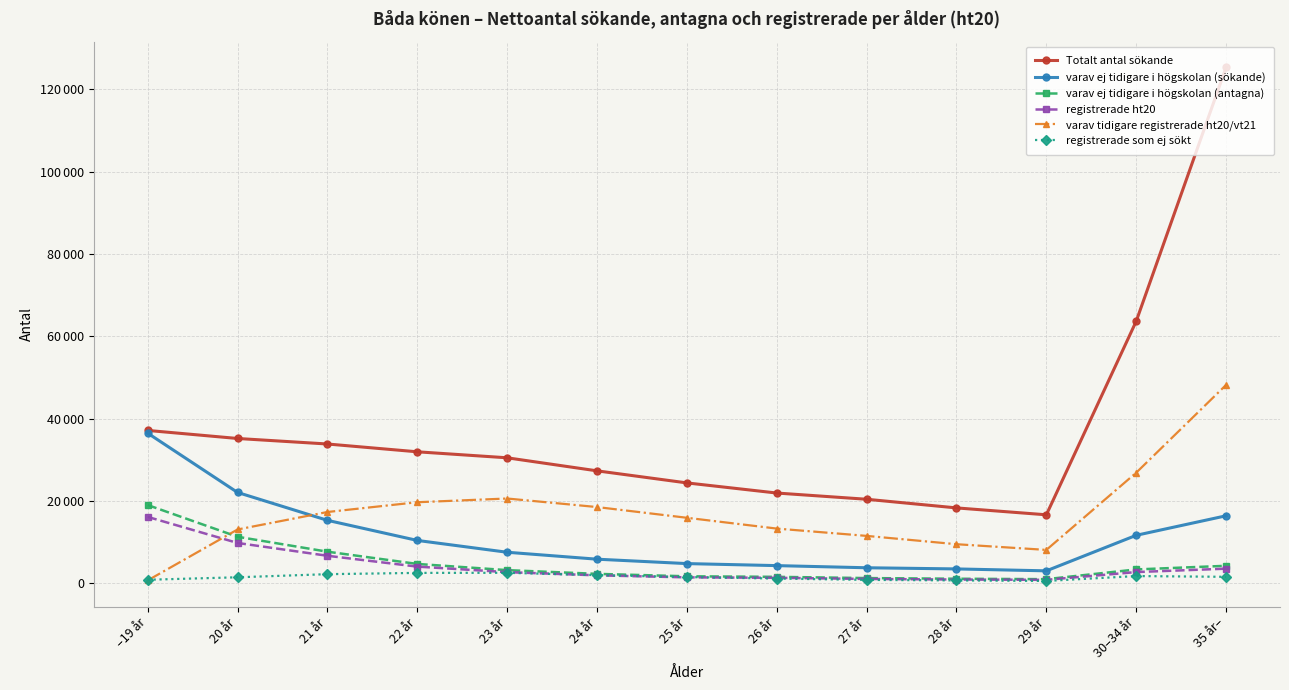

What is the difference between the varav ej tidigare i högskolan (antagna) values at 22 år and 24 år?

2410